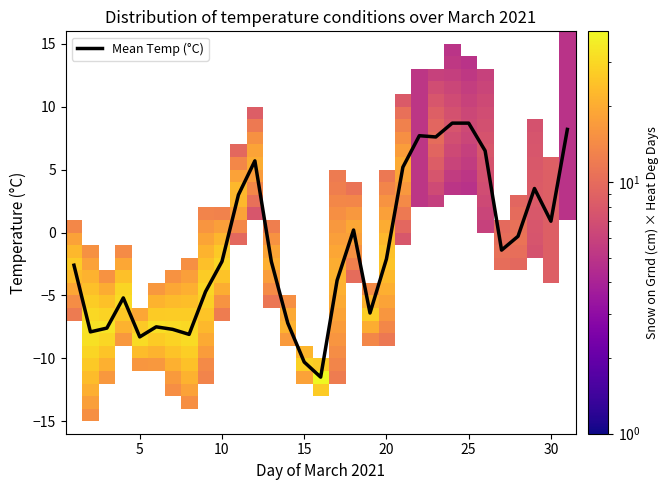

What is the maximum value for Mean Temp (°C)?

8.7